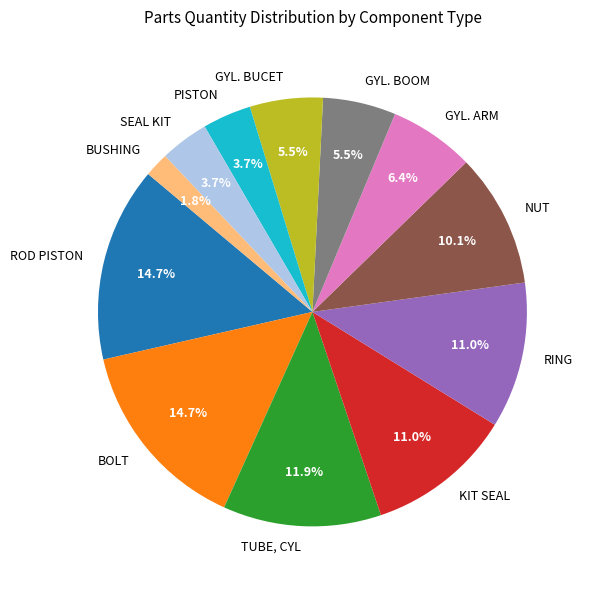

What portion of the pie excludes BOLT?

85.3%